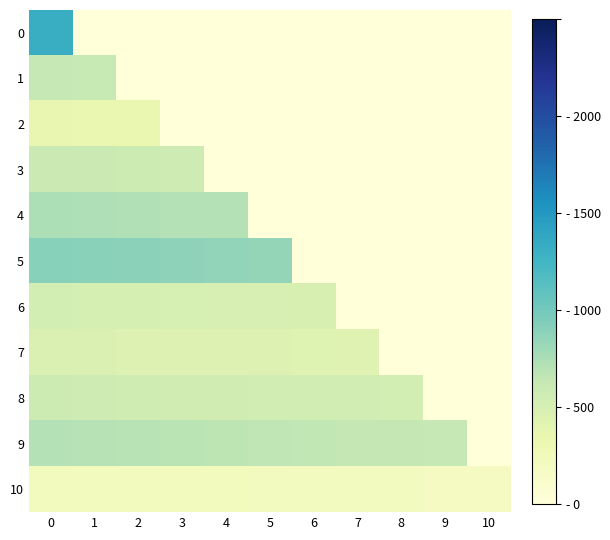

What is the greatest value displayed?

1317.1